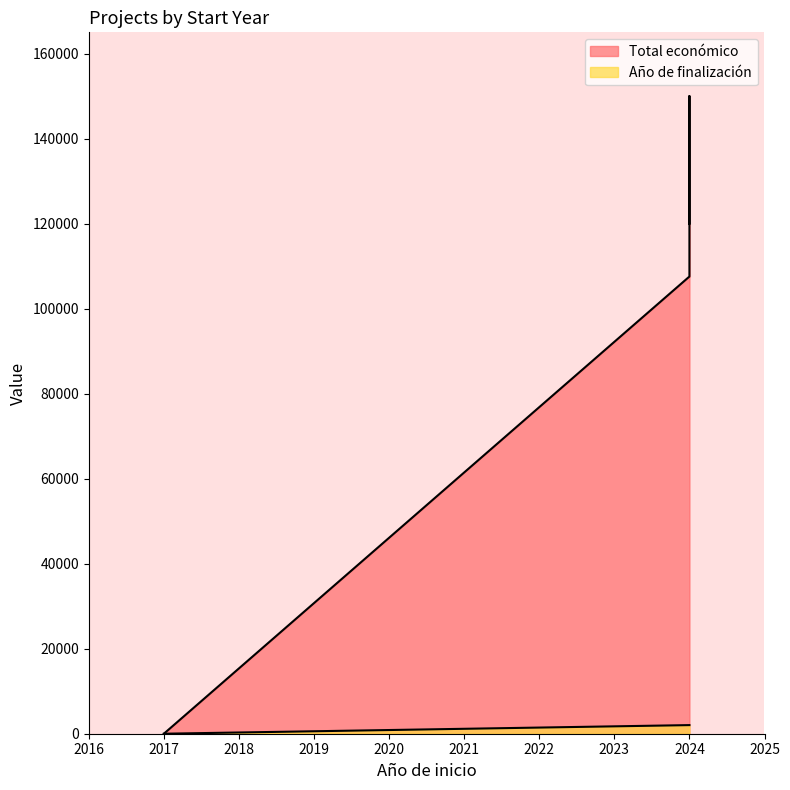

How many categories are shown in the chart?

4